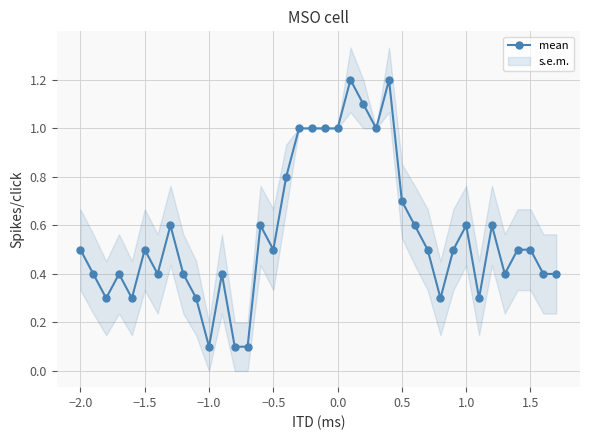

What is the difference between the second highest and second lowest values?

1.1